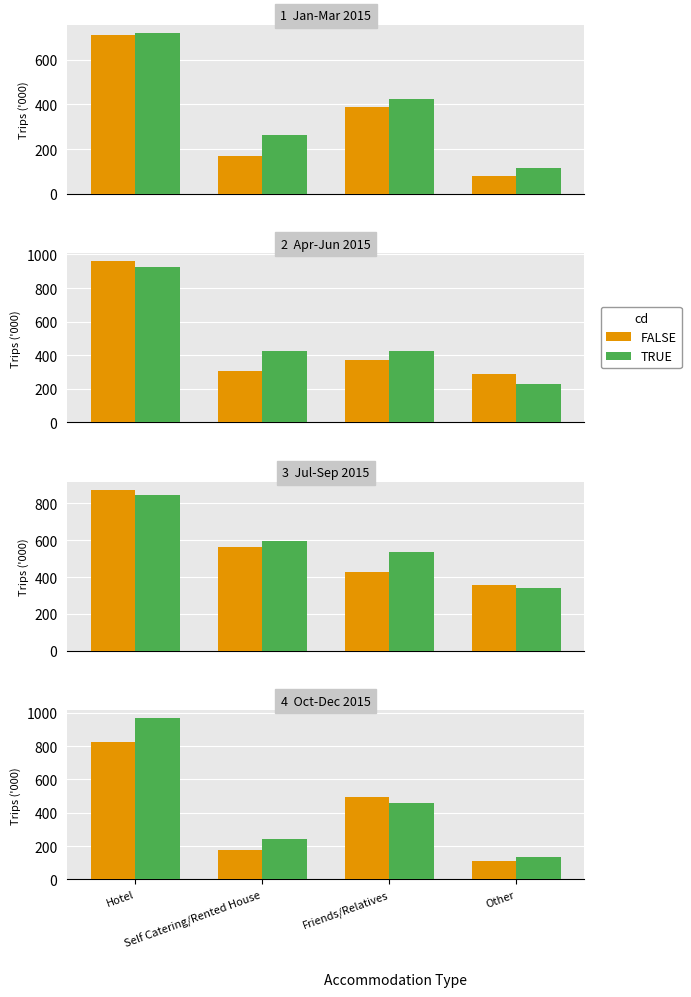

What is the sum of the FALSE values at Friends/Relatives and Hotel?

1313.0